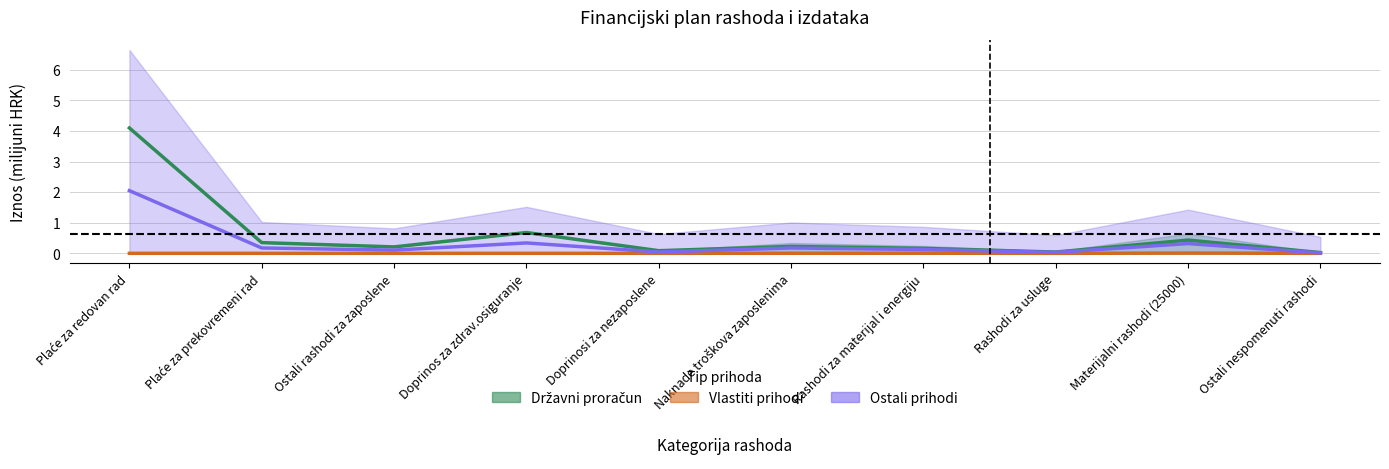

How many data points in Vlastiti prihodi are above 0?

3